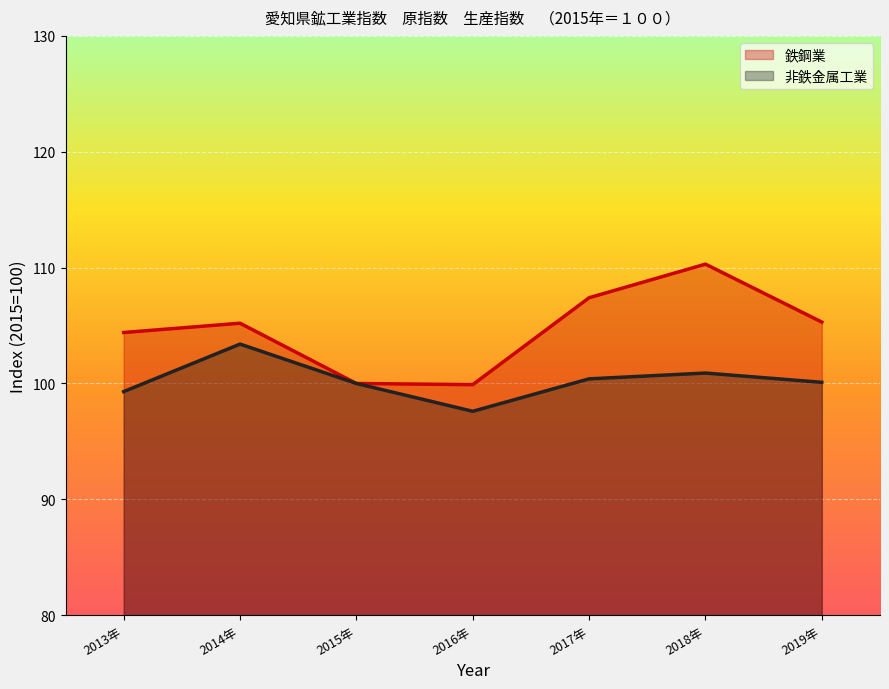

Reading left to right, extract all data points from this chart.

鉄鋼業: 2013年=104.4	2014年=105.2	2015年=100.0	2016年=99.9	2017年=107.4	2018年=110.3	2019年=105.3
非鉄金属工業: 2013年=99.3	2014年=103.4	2015年=100.0	2016年=97.6	2017年=100.4	2018年=100.9	2019年=100.1